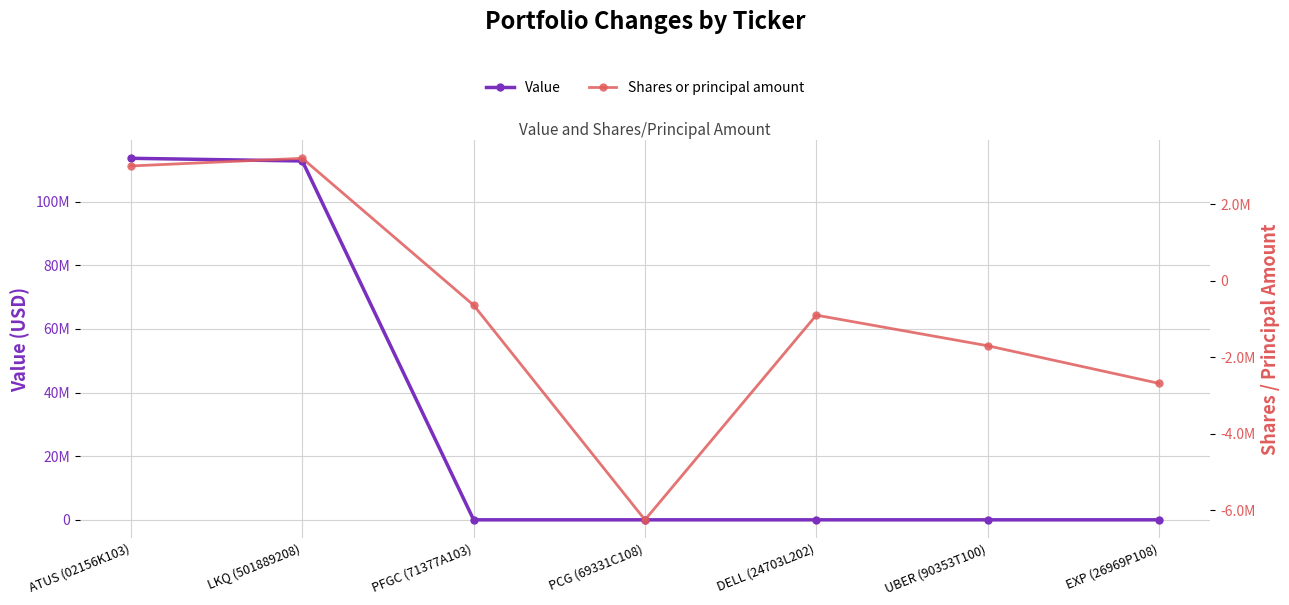

What is the value of the Shares or principal amount point at the 3rd from the left?

-640000